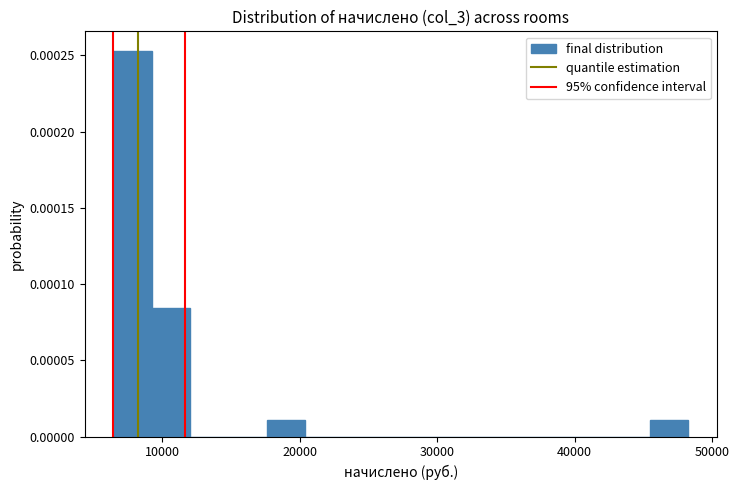

Read against the x-axis, roughly where is the centre of the tallest bar?

8000